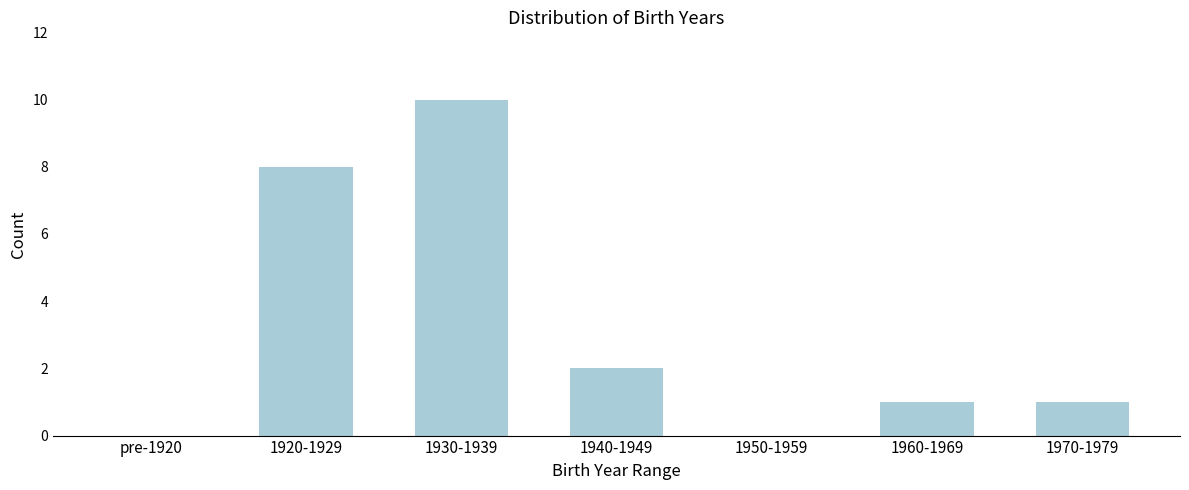

Reading left to right, transcribe all the data shown in this chart.

pre-1920=0	1920-1929=8	1930-1939=10	1940-1949=2	1950-1959=0	1960-1969=1	1970-1979=1